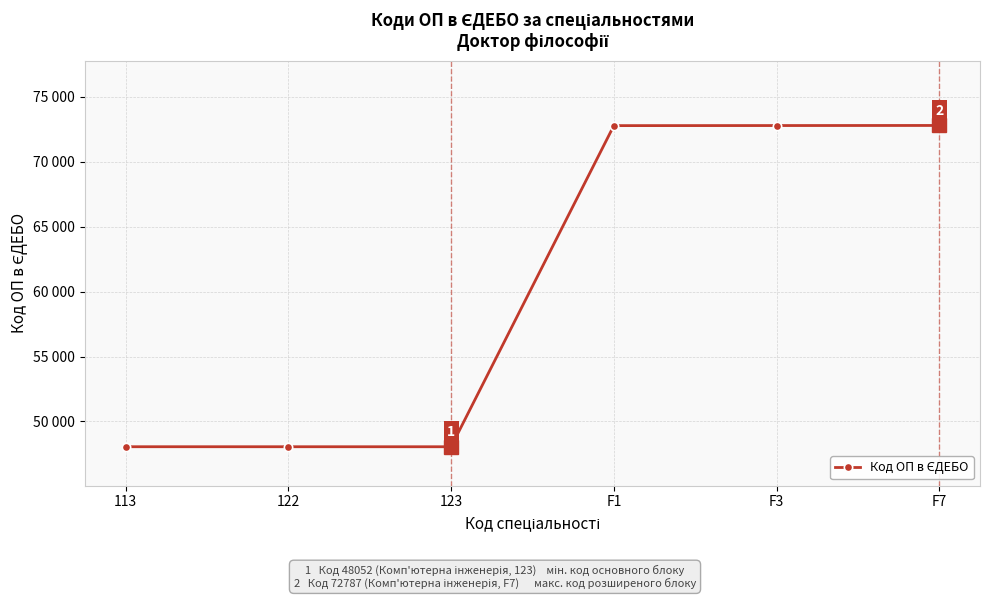

True or false: the data shows 101700 at F7.

False